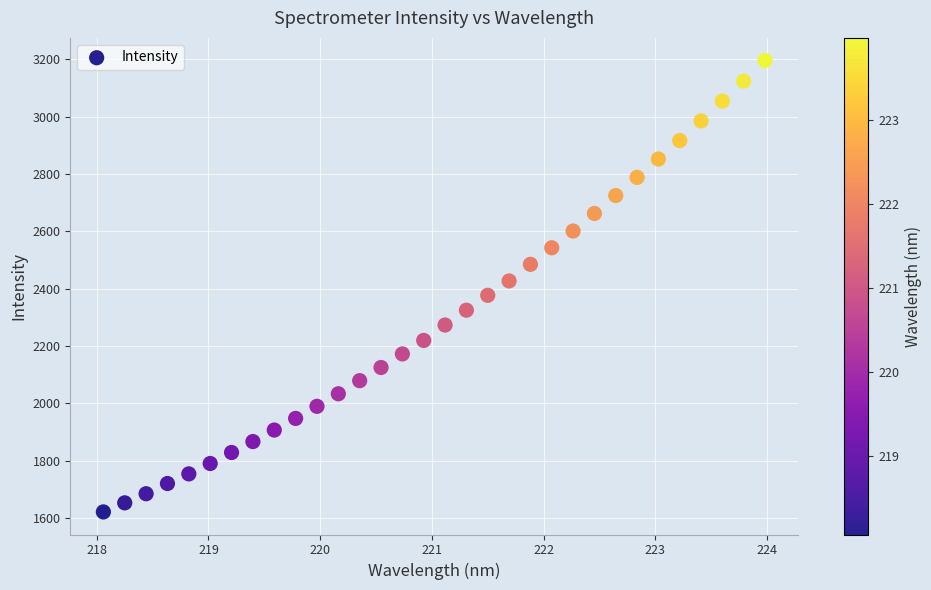

What is the range of X values (max minus min)?

5.9